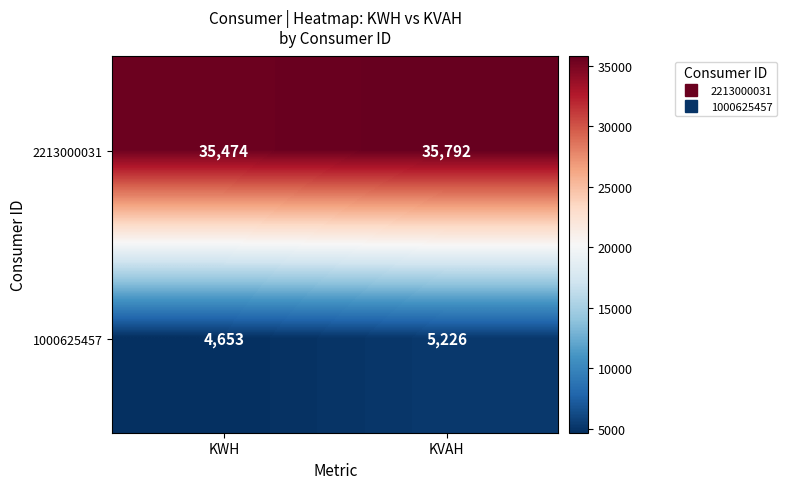

Which series changed the most between KWH and KVAH?

1000625457